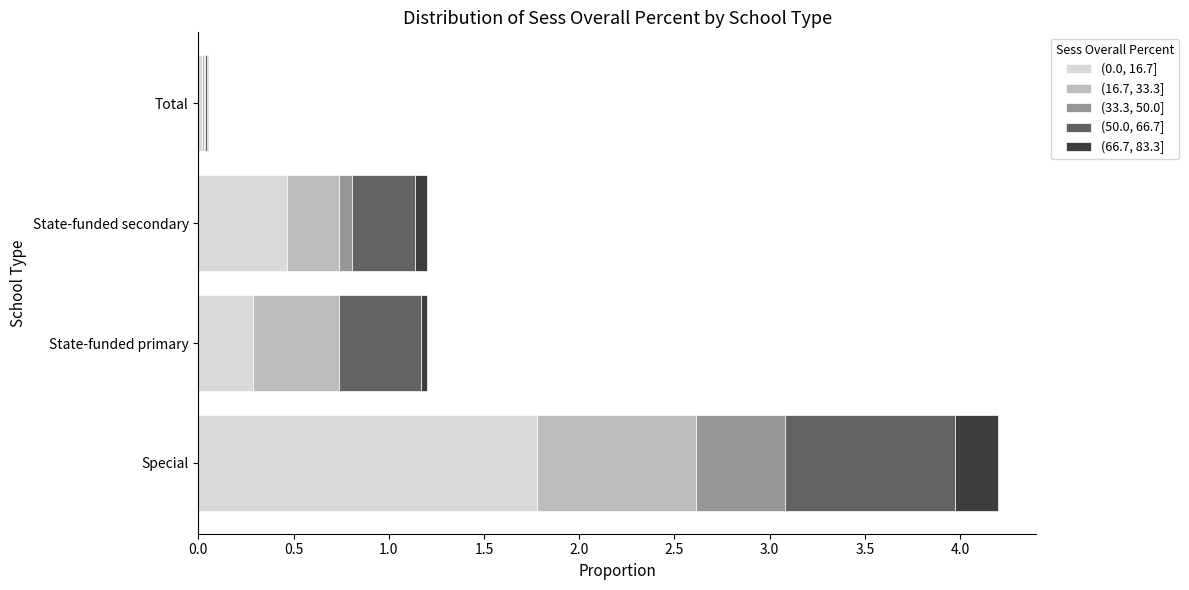

True or false: (0.0, 16.7] has a value of 1.8 at Special.

True